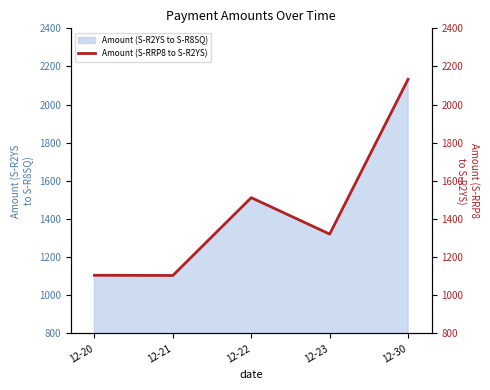

What is the value of the 4th point from the left?

1321